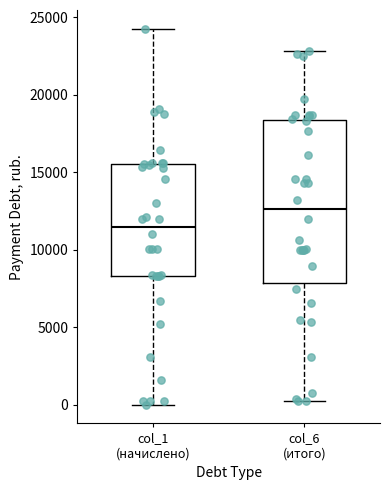

Where does the lower whisker of the box for col_1 (начислено) end on the y-axis? The values are not printed on the chart, so give them approximately, as read against the axis.

0